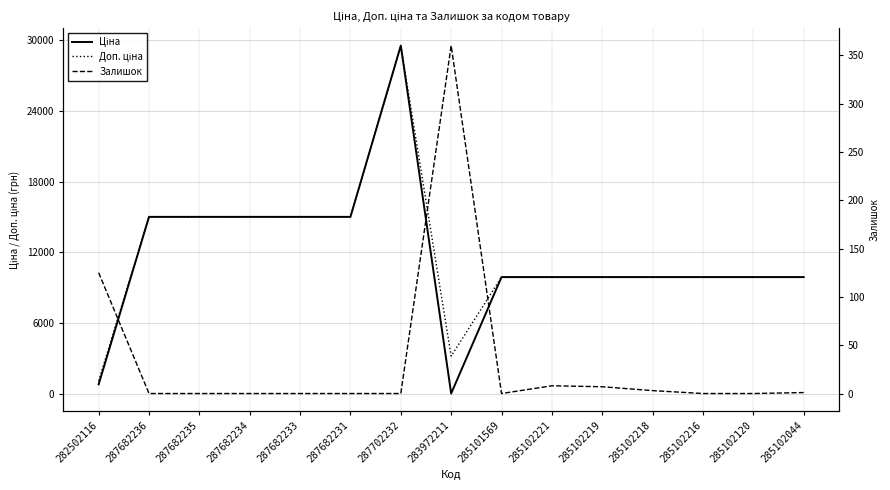

At how many categories does at least one series exceed 1156?

14